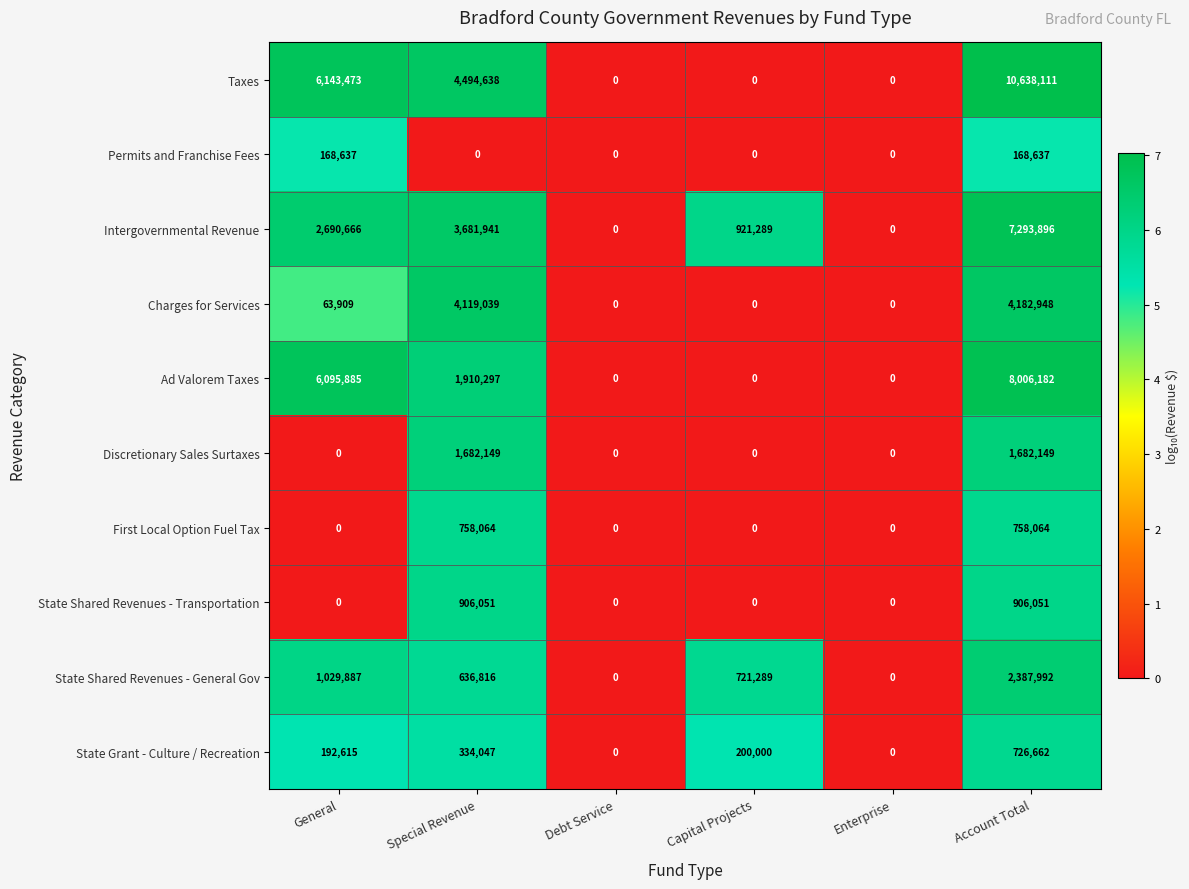

Rank the series by their maximum value, from highest to lowest.

Taxes, Ad Valorem Taxes, Intergovernmental Revenue, Charges for Services, State Shared Revenues - General Gov, Discretionary Sales Surtaxes, State Shared Revenues - Transportation, First Local Option Fuel Tax, State Grant - Culture / Recreation, Permits and Franchise Fees